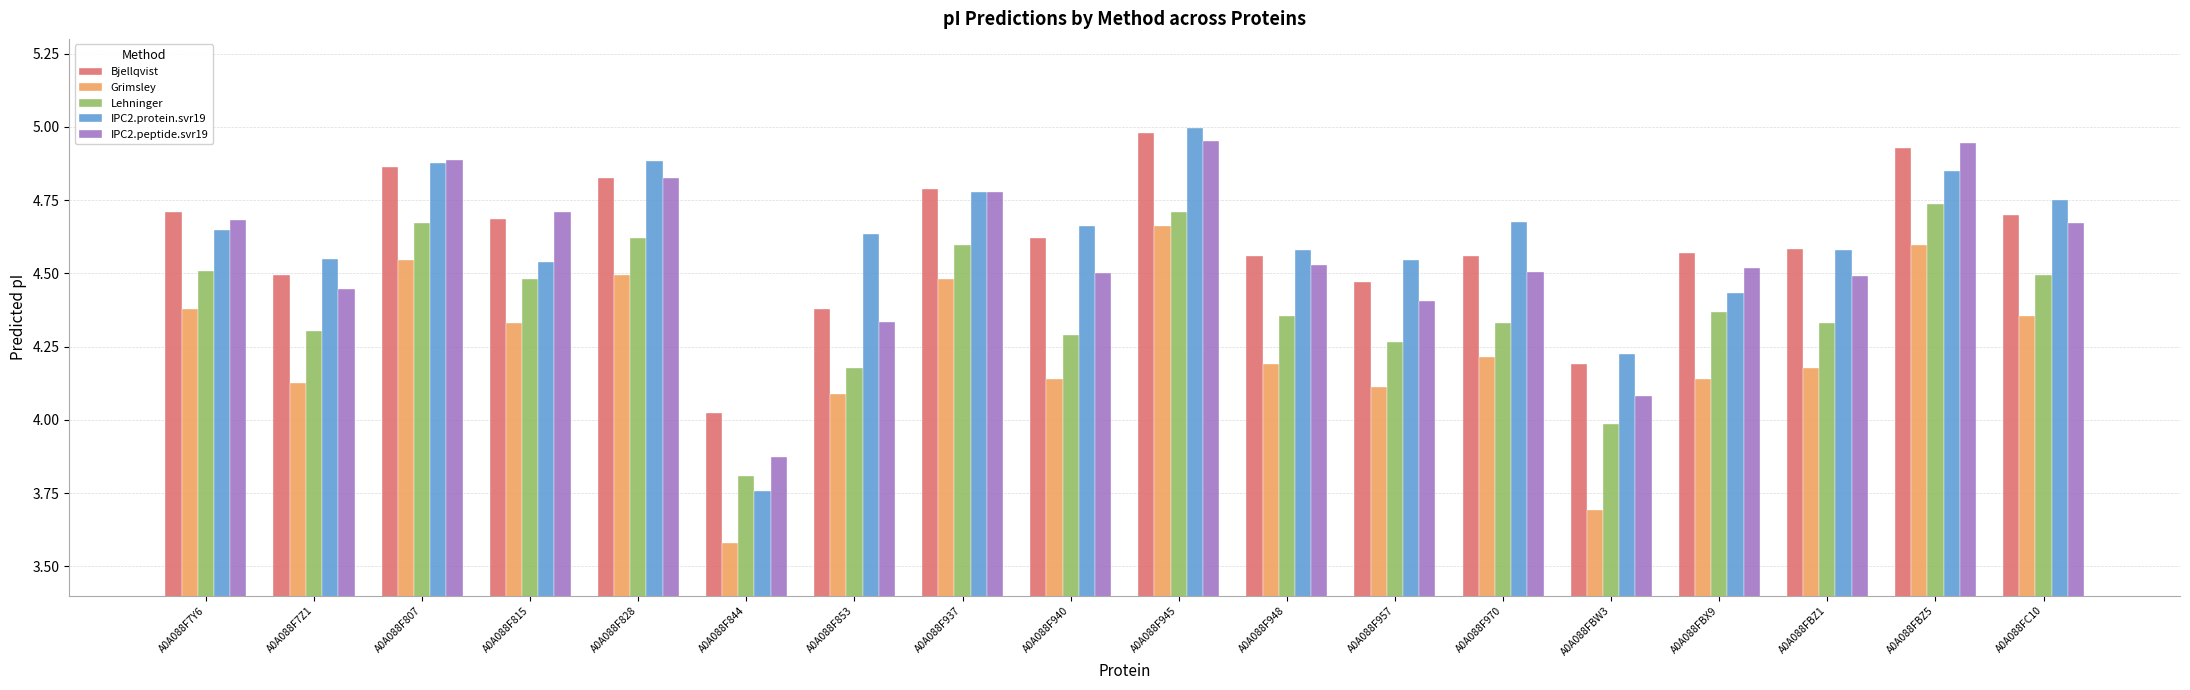

At which category is the sum across all series the highest?

A0A088F945